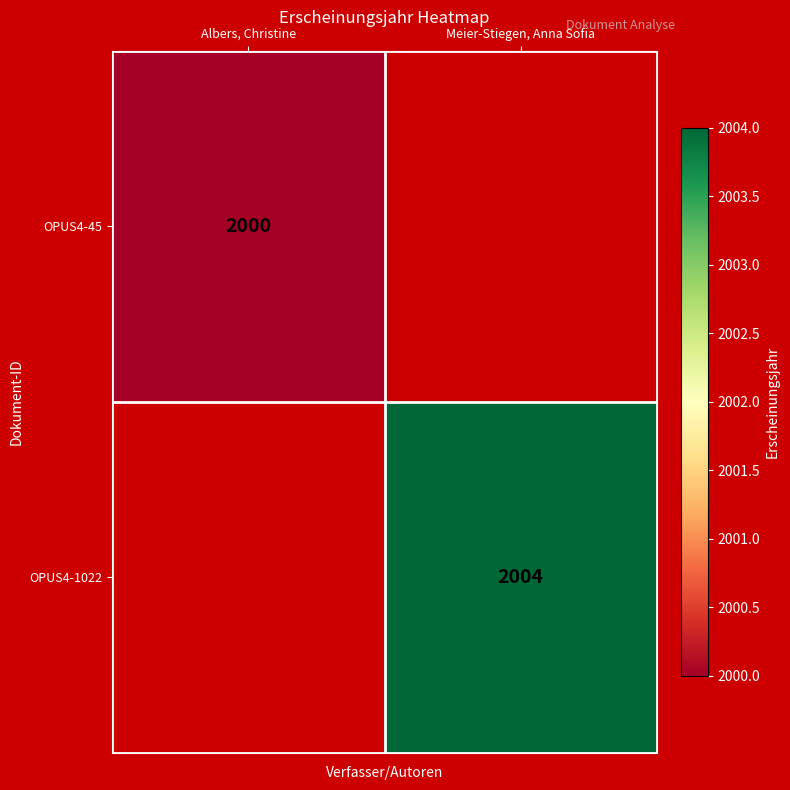

Is it true that OPUS4-45 equals 2000 at Albers, Christine?

True